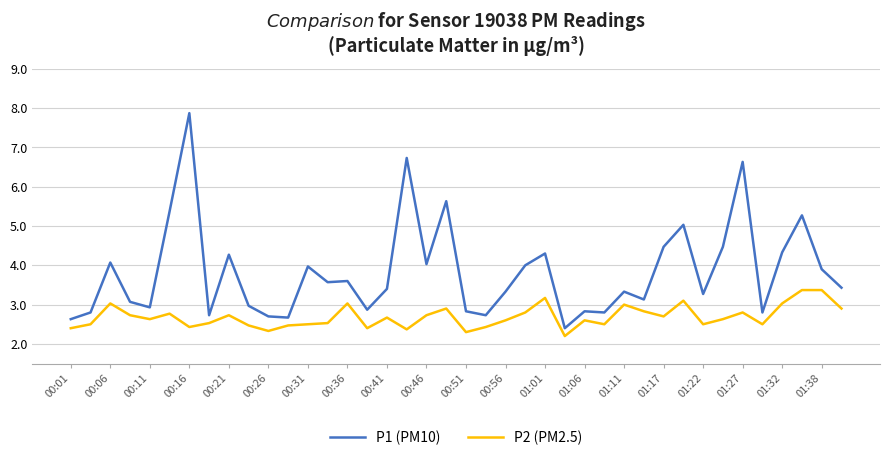

Which series has the largest total across all categories?

P1 (PM10)